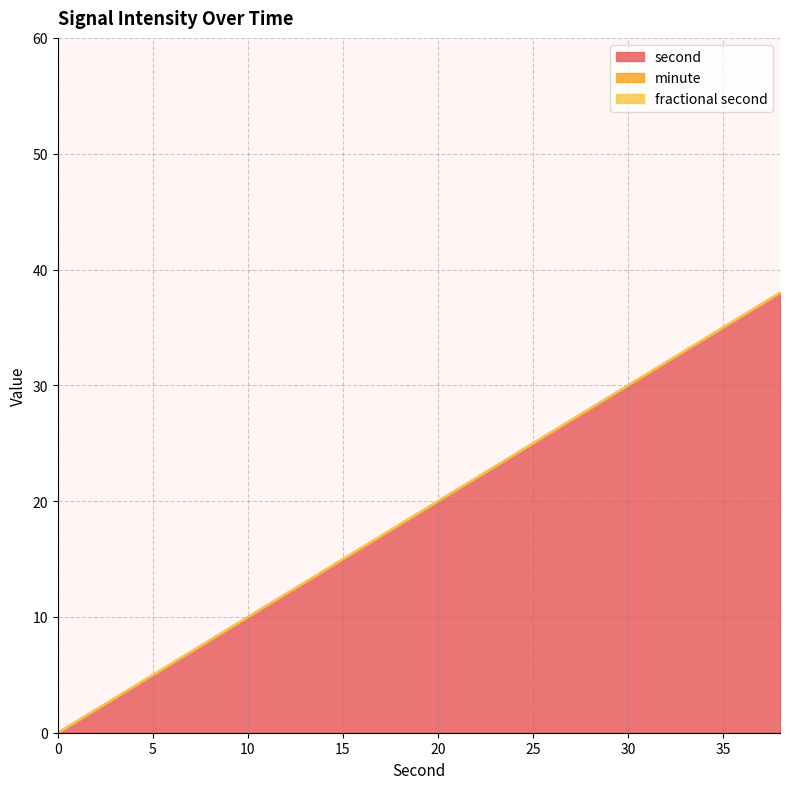

Where does the second series first go above 20?

22